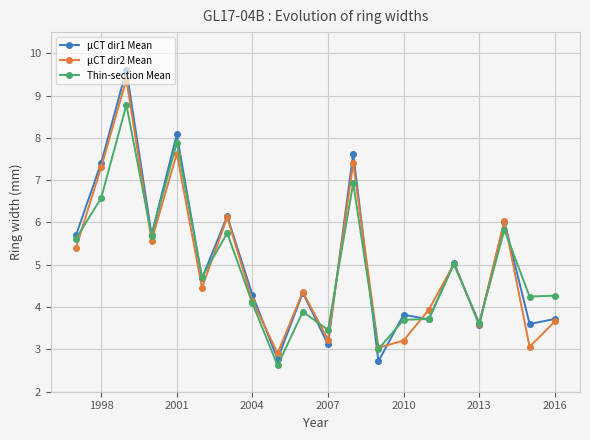

Which series has the widest spread of values?

µCT dir1 Mean